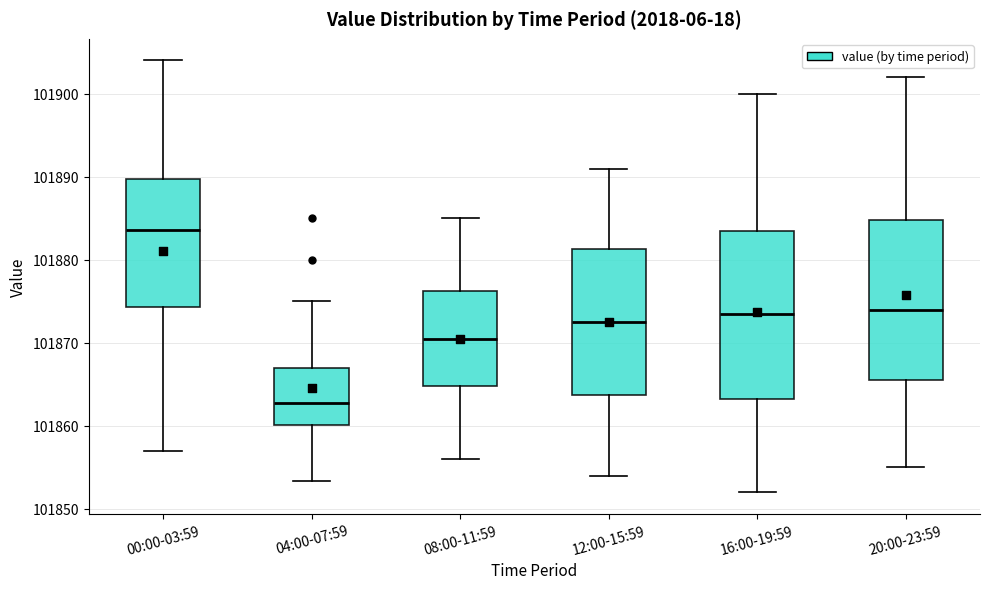

Where does the median line of the box for 08:00-11:59 sit on the y-axis? The values are not printed on the chart, so give them approximately, as read against the axis.

101871